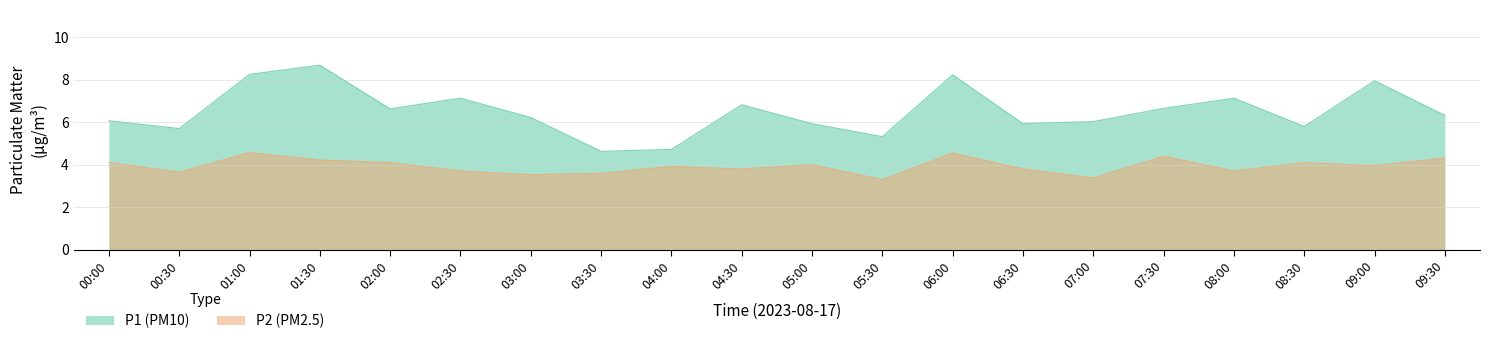

What is the spread (max minus min) of values at 06:00?

3.7